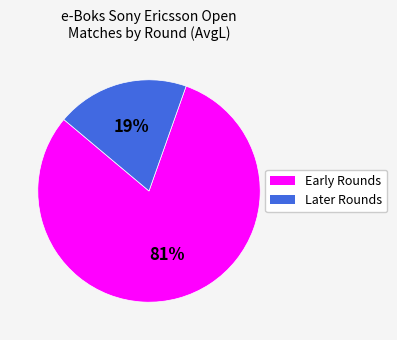

Is there a majority slice in this chart?

Yes